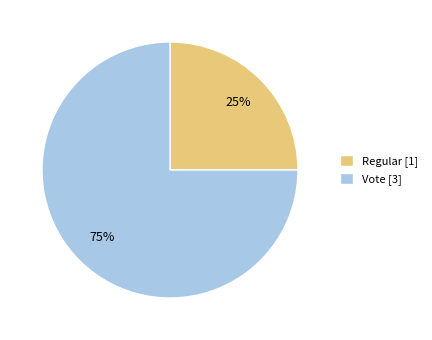

To the nearest percent, what is the average slice percentage?

50%